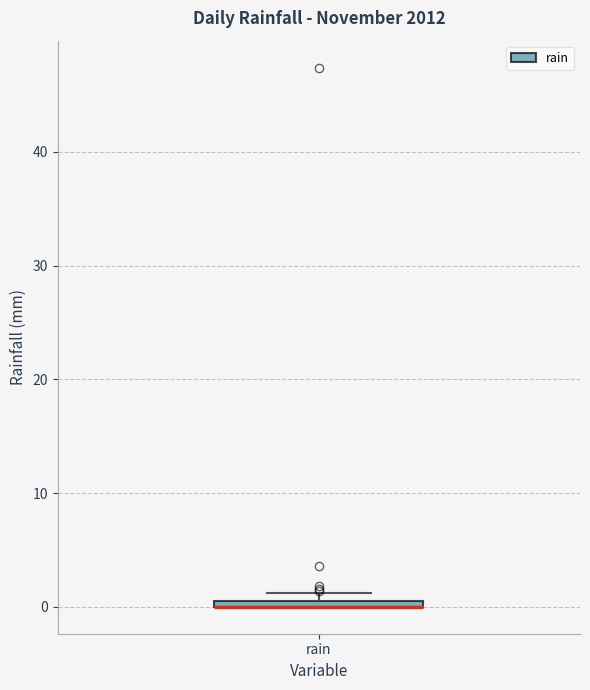

Where is the upper edge of the box for rain on the y-axis? The values are not printed on the chart, so give them approximately, as read against the axis.

1